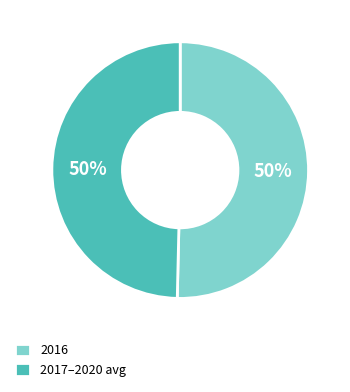

Combined, do 2017–2020 avg and 2016 account for over 50%?

Yes